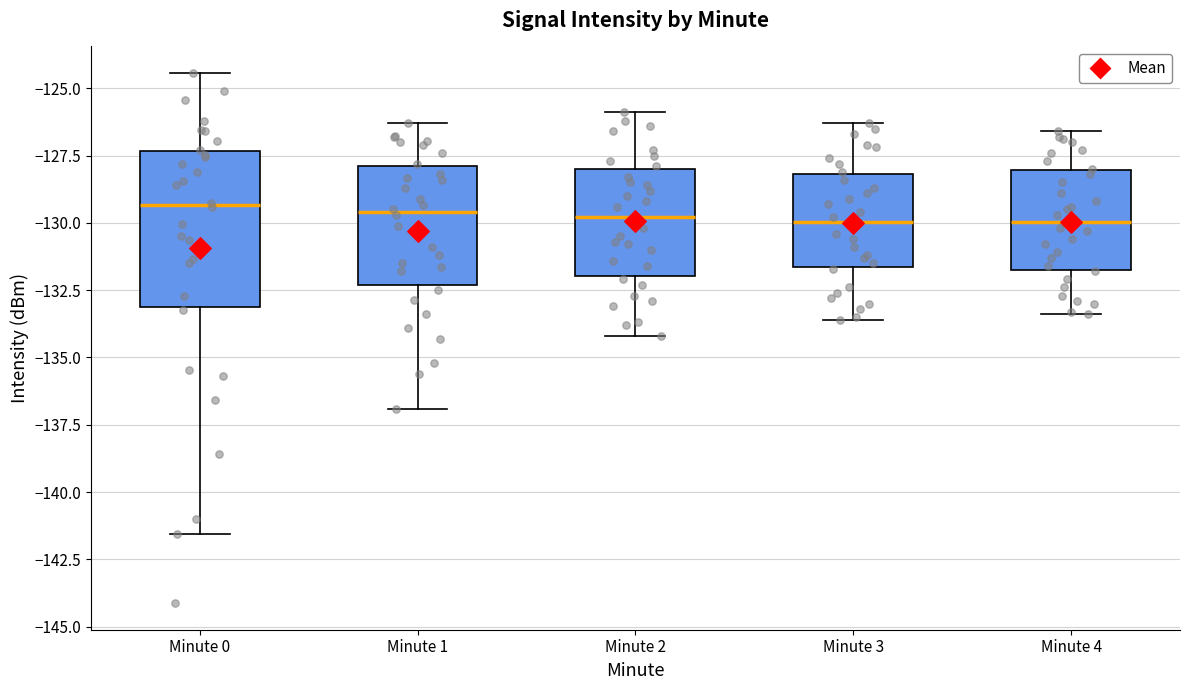

Which box is the tallest, from its lower edge to its upper edge?

Minute 0